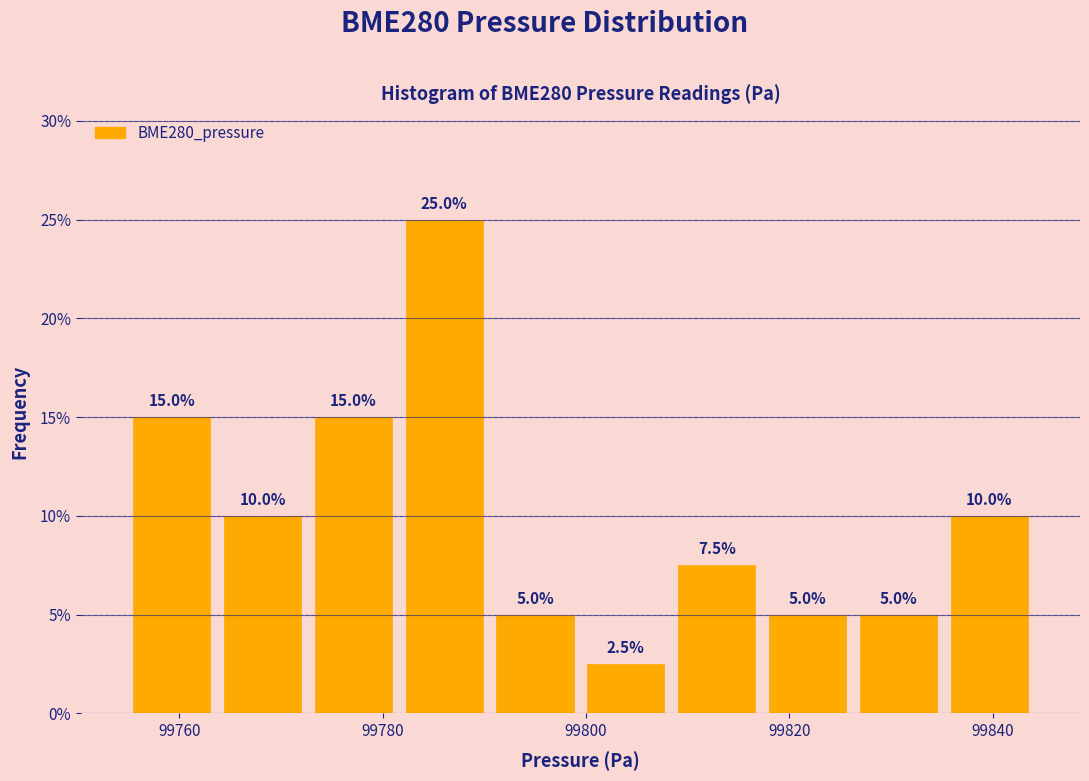

Which range on the x-axis has the tallest bar?

99782 to 99790